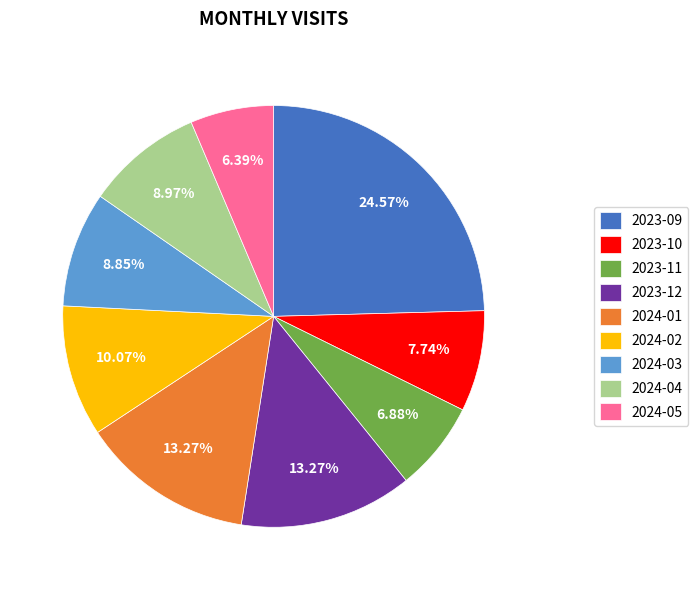

What is the ratio of the value at 2023-11 to the value at 2024-04?

0.8